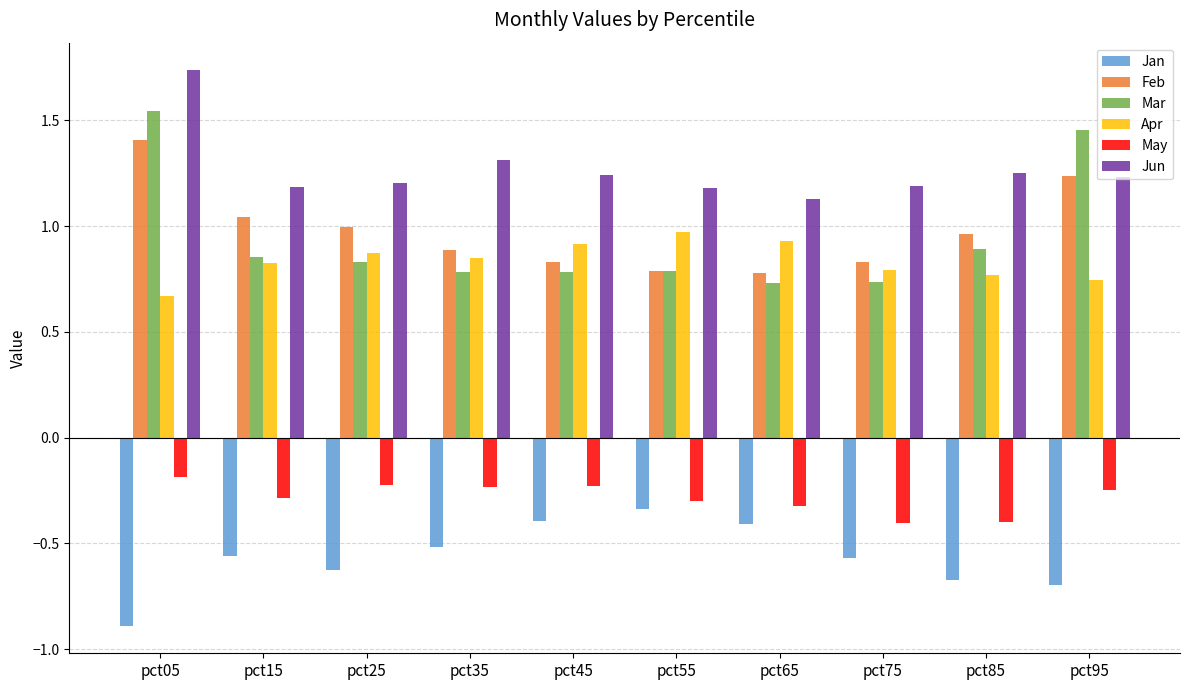

At which label does Mar reach its peak?

pct05